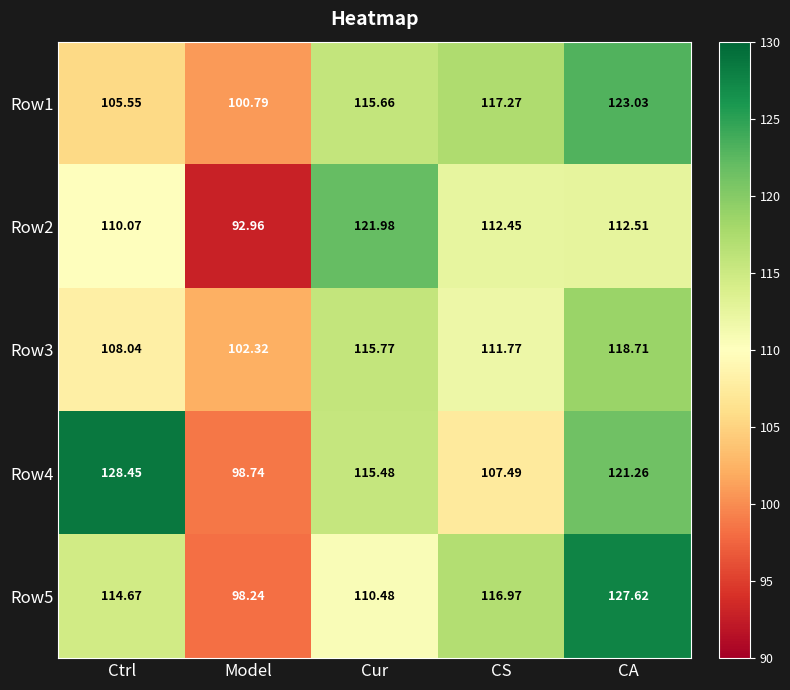

List the labels in order of Row2 value, smallest first.

Model, Ctrl, CS, CA, Cur